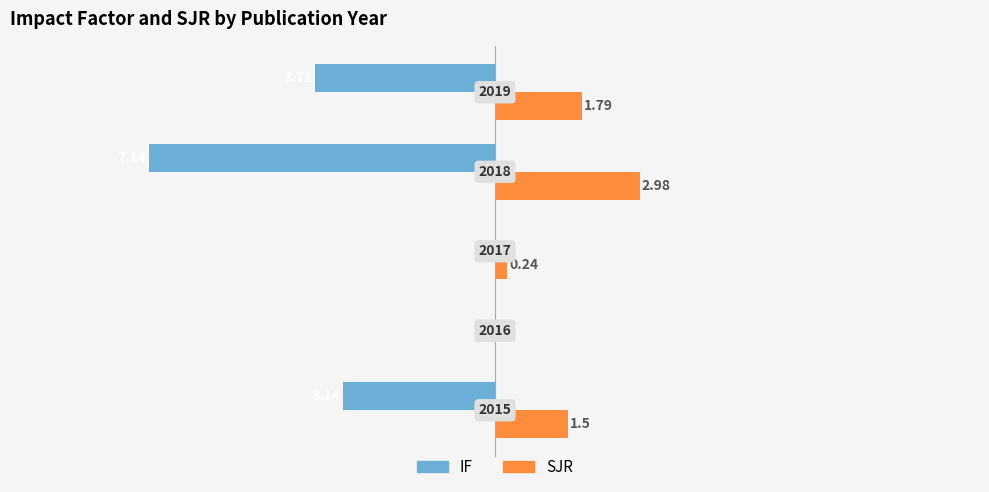

Rank the series by their maximum value, from highest to lowest.

SJR, IF